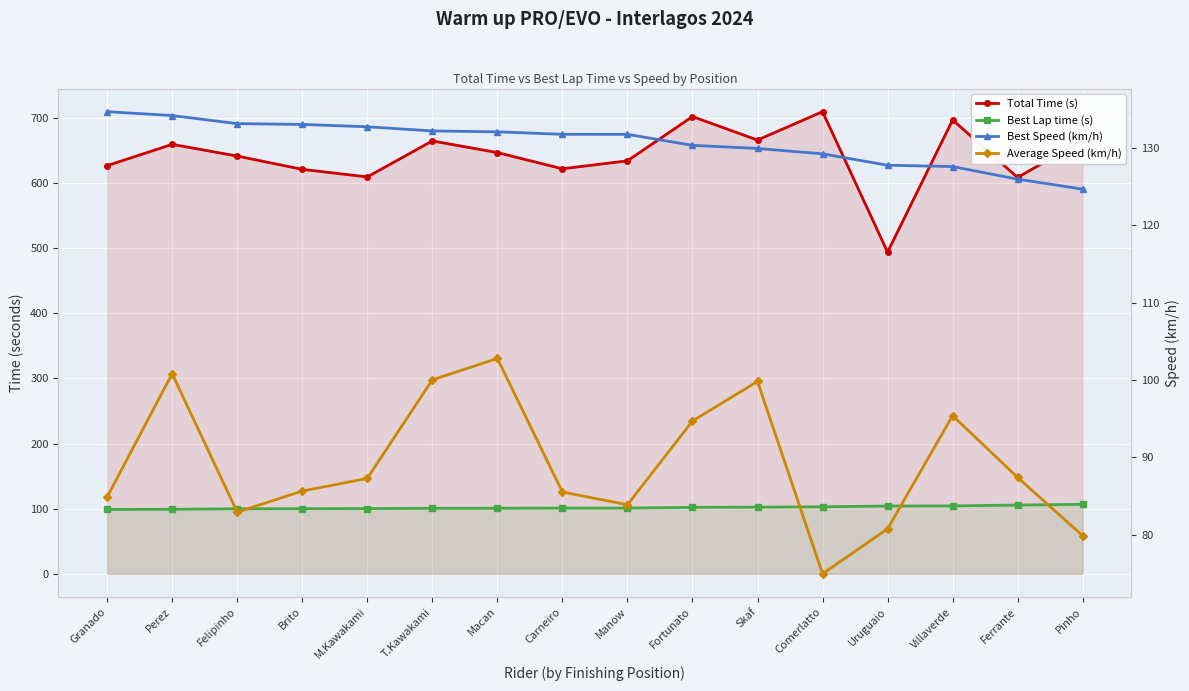

What is the difference between the maximum and minimum values in the Average Speed (km/h) series?

27.8